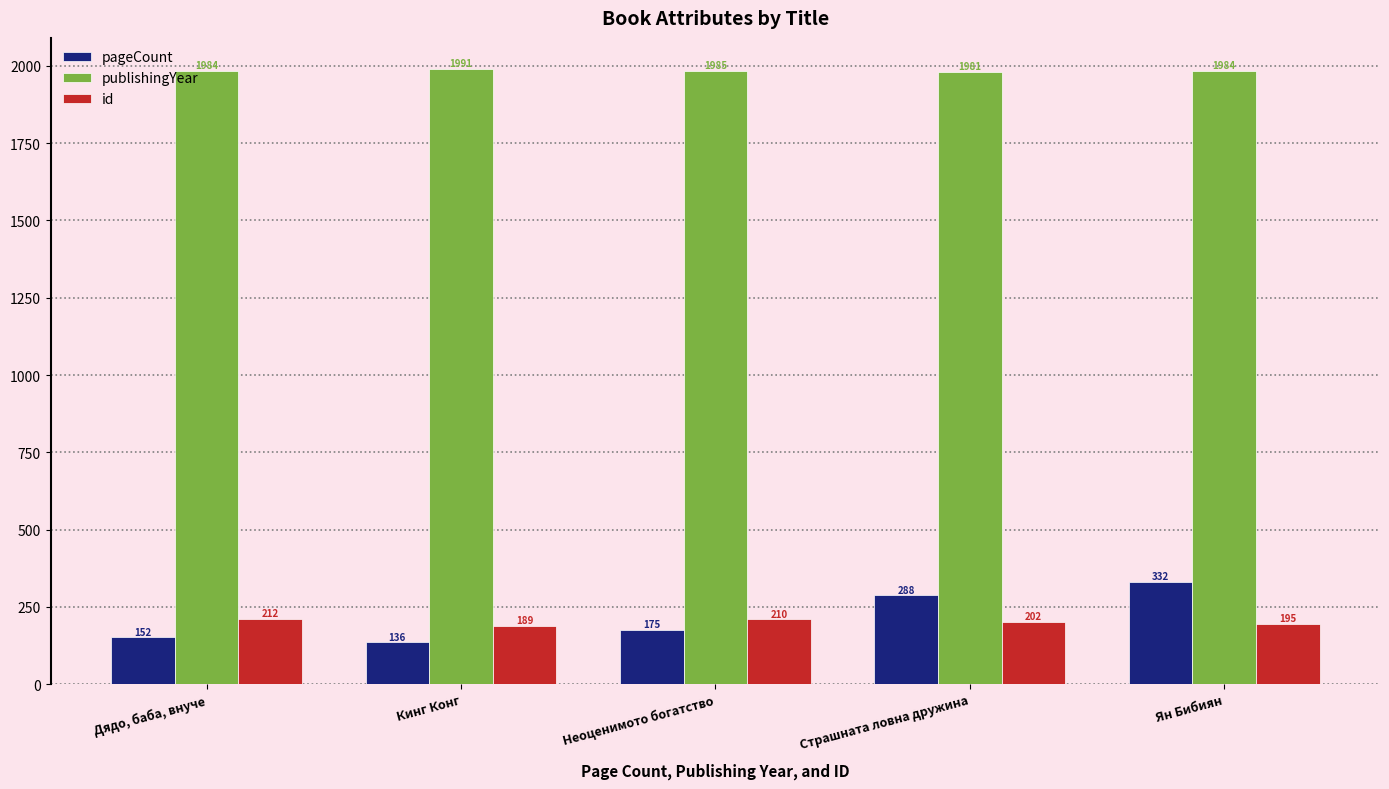

How many data points does each series have?

5